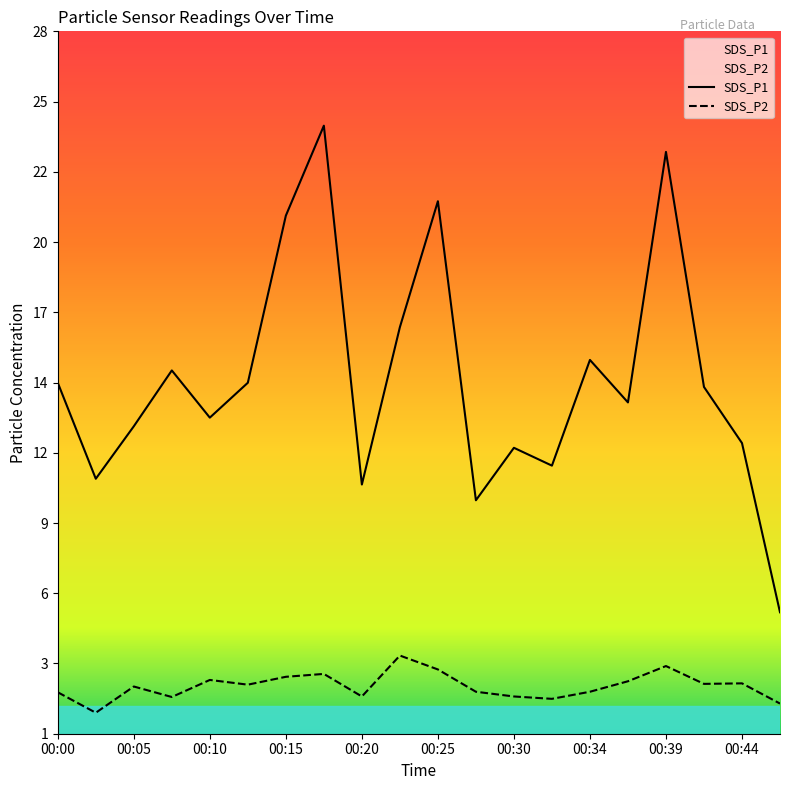

Where is the first local maximum for SDS_P2?

00:05